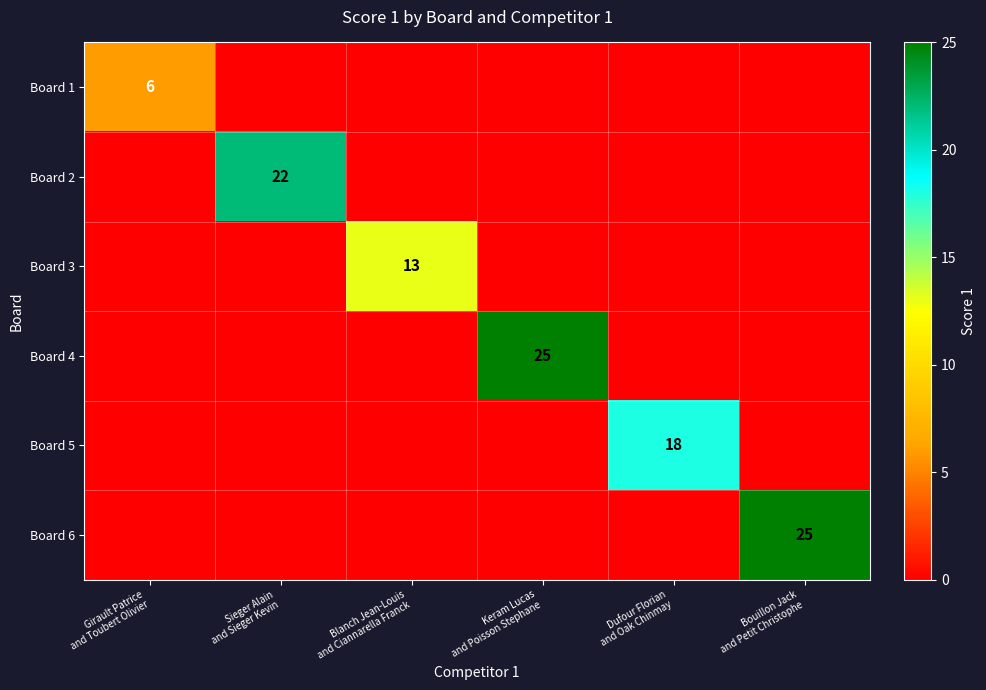

Rank the series by their maximum value, from highest to lowest.

Board 4, Board 6, Board 2, Board 5, Board 3, Board 1